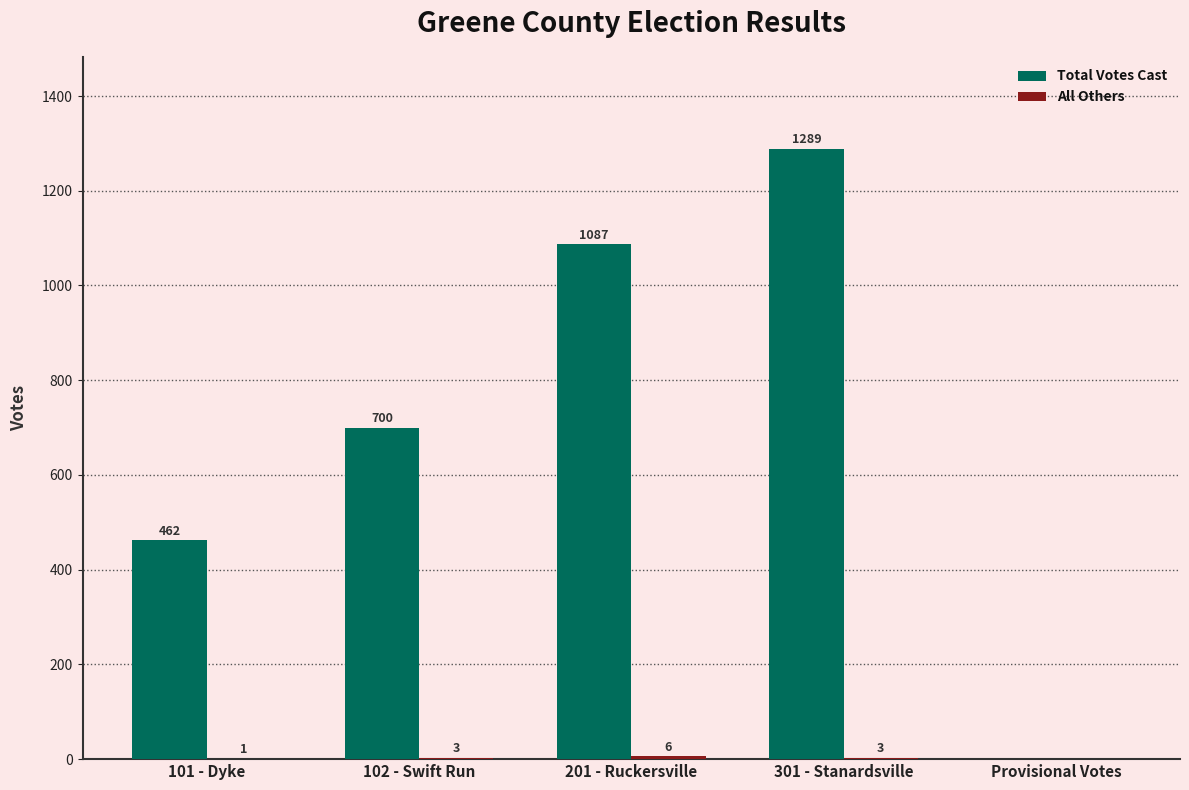

Where is Total Votes Cast nearest to the value 644?

102 - Swift Run